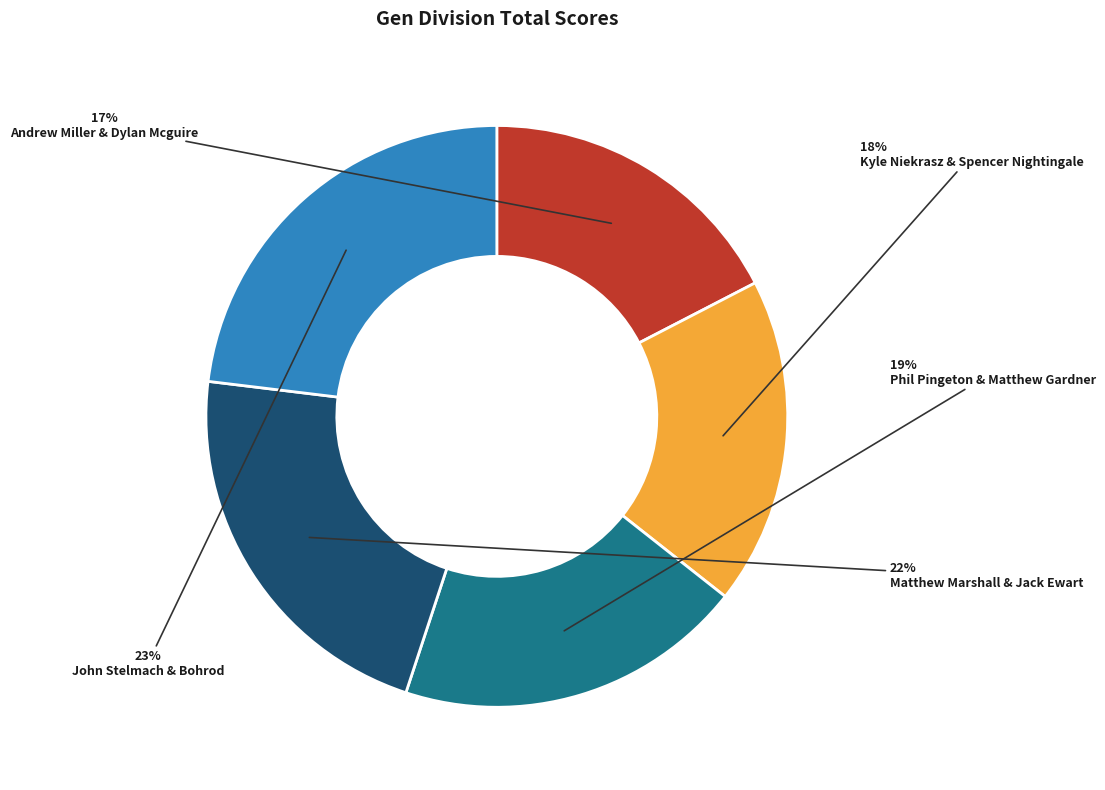

How many segments does this pie chart have?

5